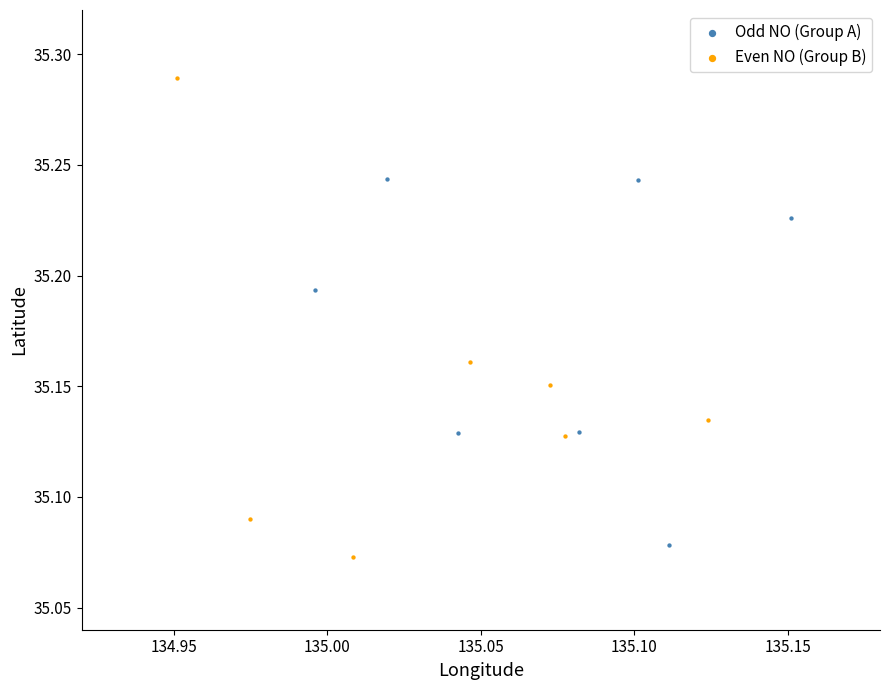

Which series contains the lowest Y value?

Even NO (Group B)